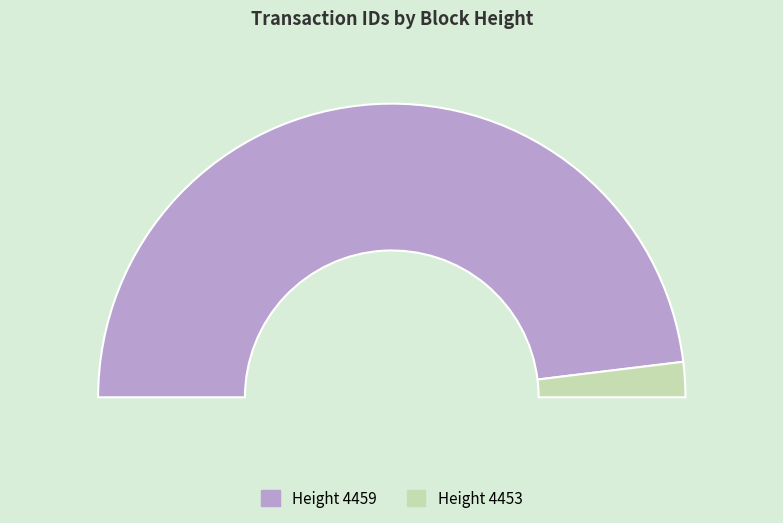

Is 4453 the majority of the pie?

No